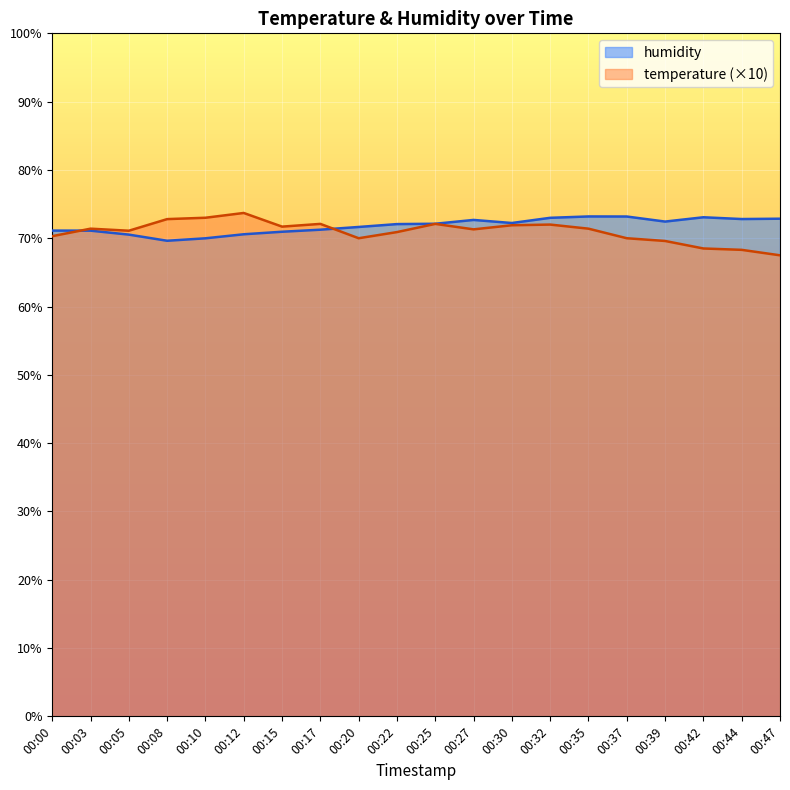

Where does the temperature series first go above 71?

00:03